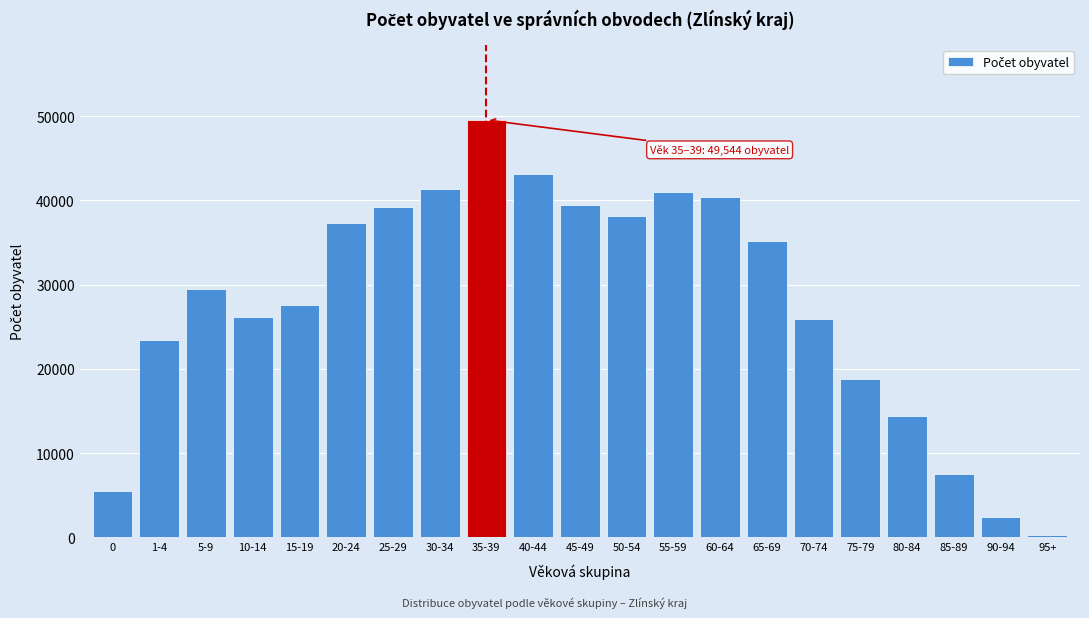

Which label corresponds to the largest value in the chart?

35-39